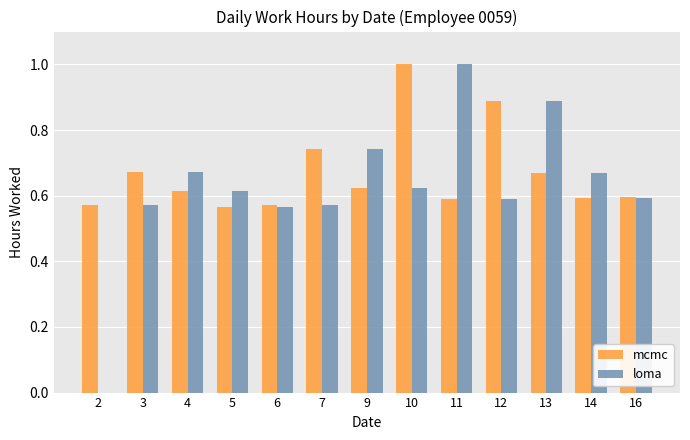

The mcmc series shows 0.4 at 3. True or false?

False